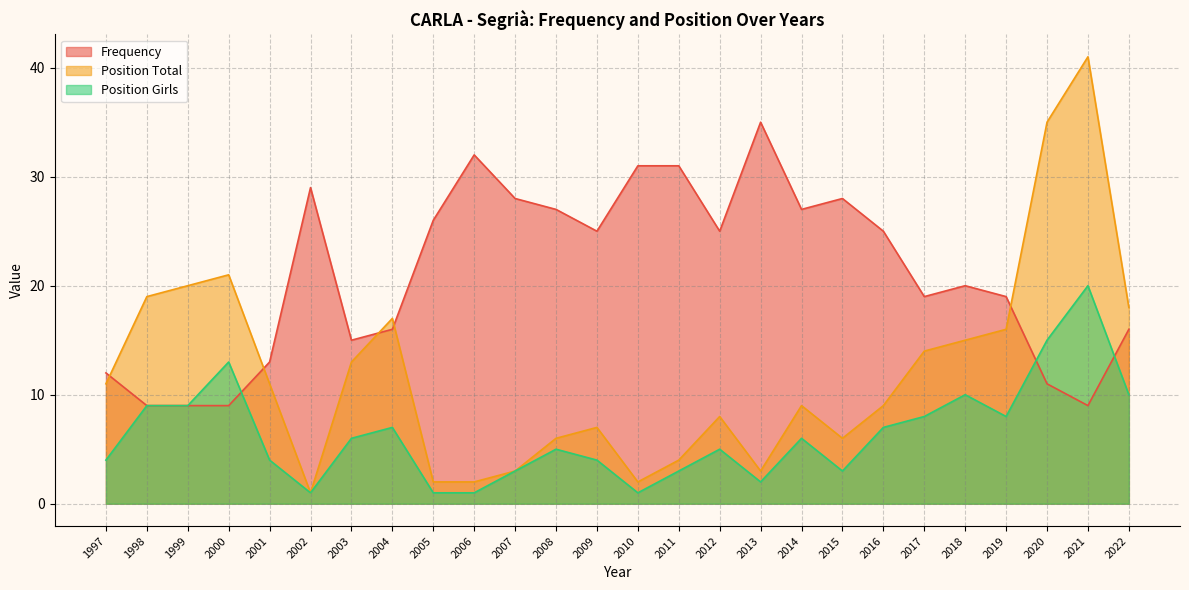

Which series ends up on top after the final intersection of Position Girls and Frequency?

Frequency